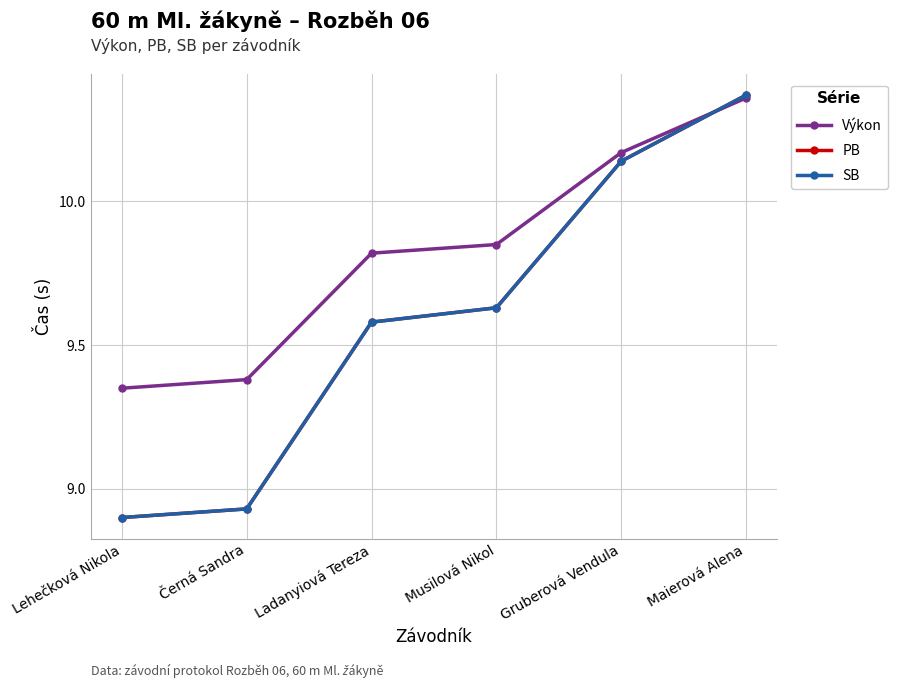

Does the chart have visible grid lines?

Yes